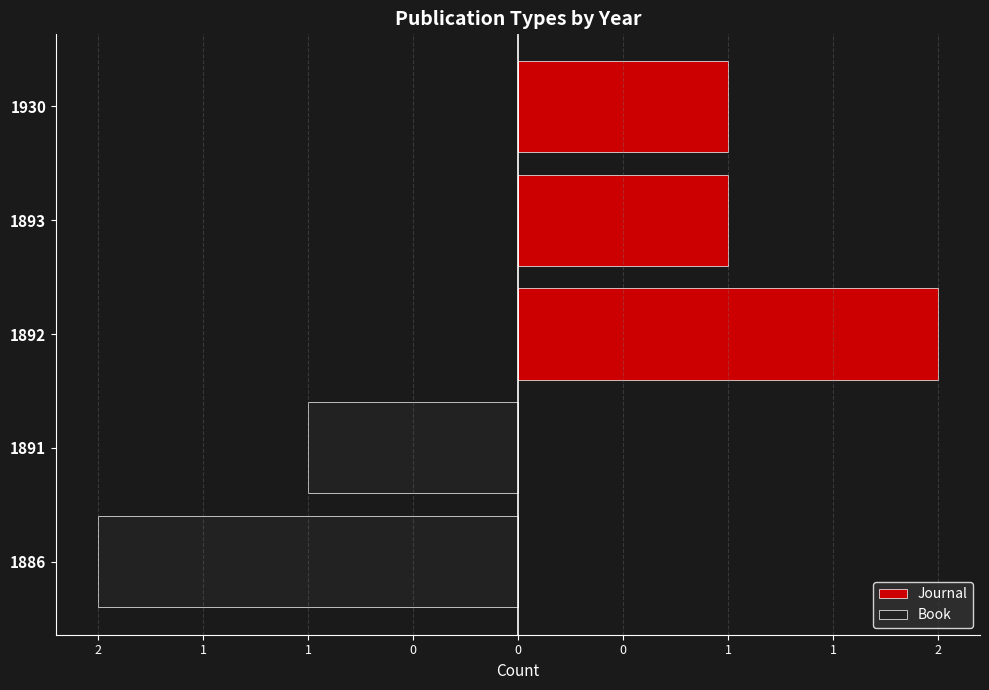

What is the total value across all series at 2?

-2